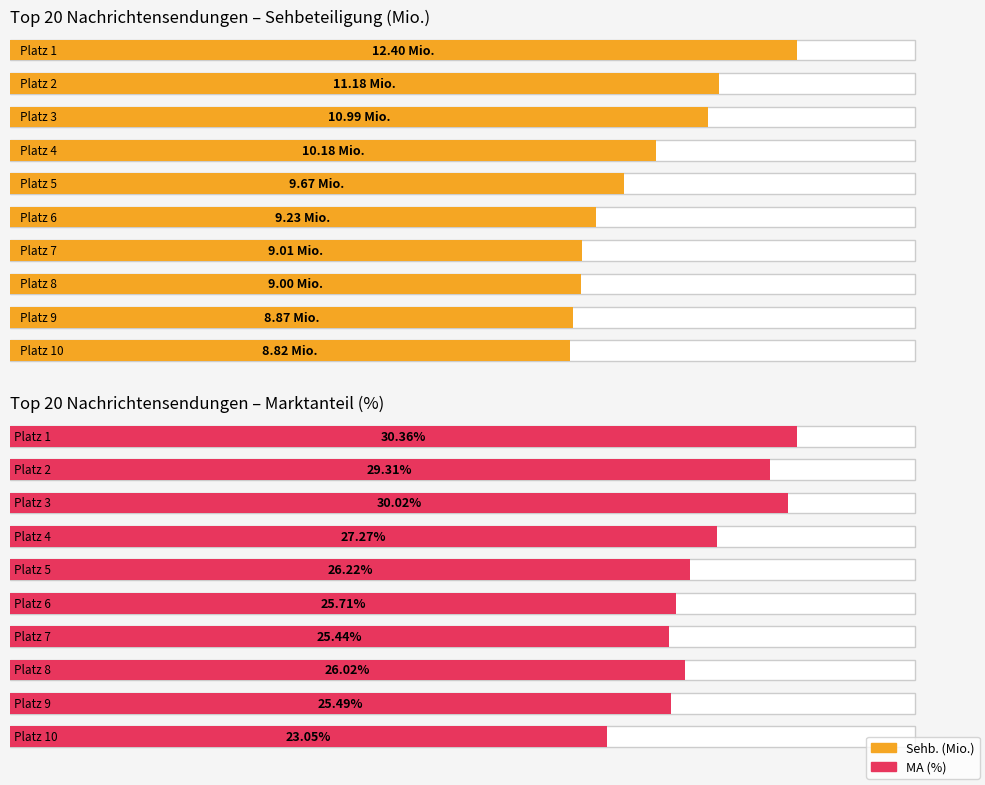

What is the approximate value of Sehb. (Mio.) at Platz 4?

10.2